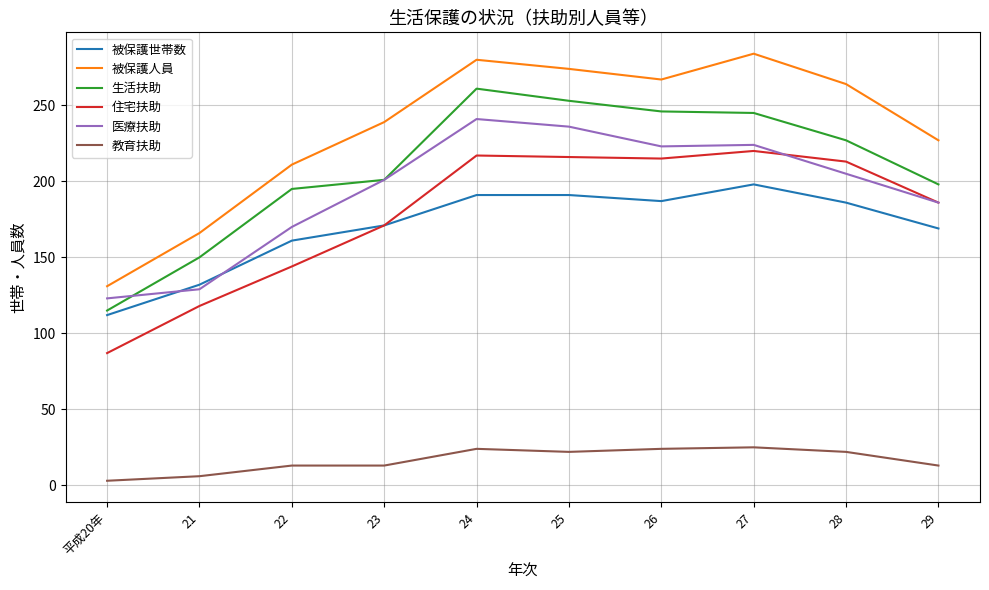

What are all the series names shown in the legend?

被保護世帯数, 被保護人員, 生活扶助, 住宅扶助, 医療扶助, 教育扶助